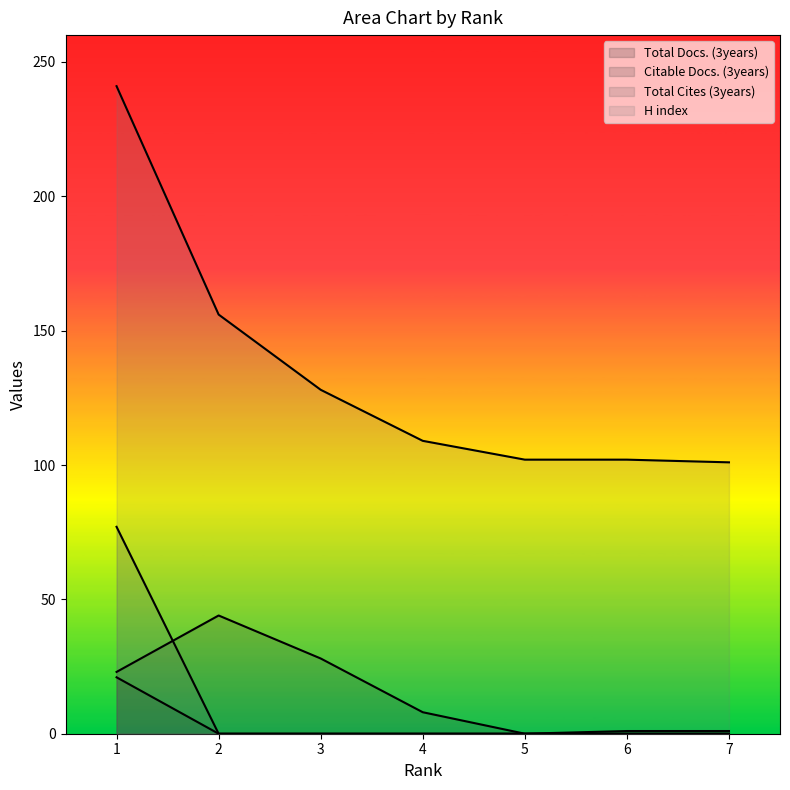

What is the sum of all Total Cites (3years) values?

77